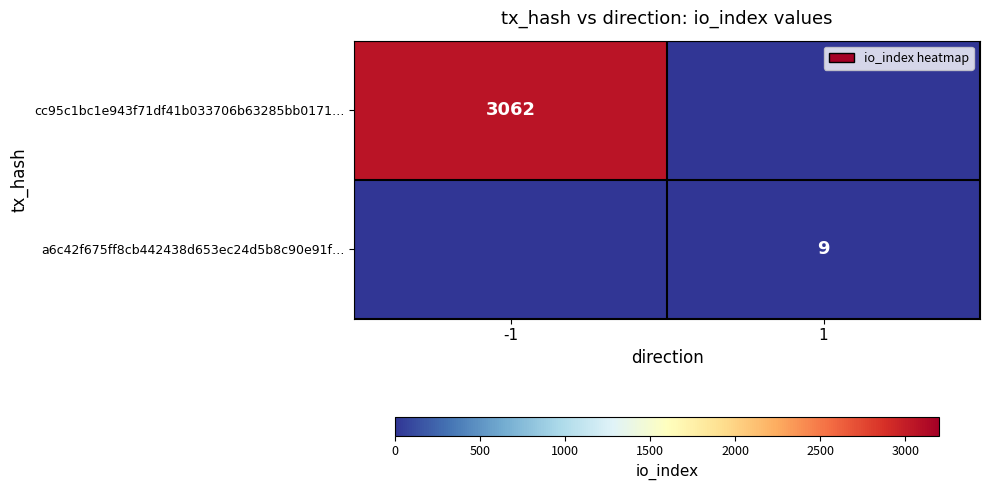

True or false: cc95c1bc1e943f71df41b033706b63285bb0171… has a value of 5423 at -1.

False